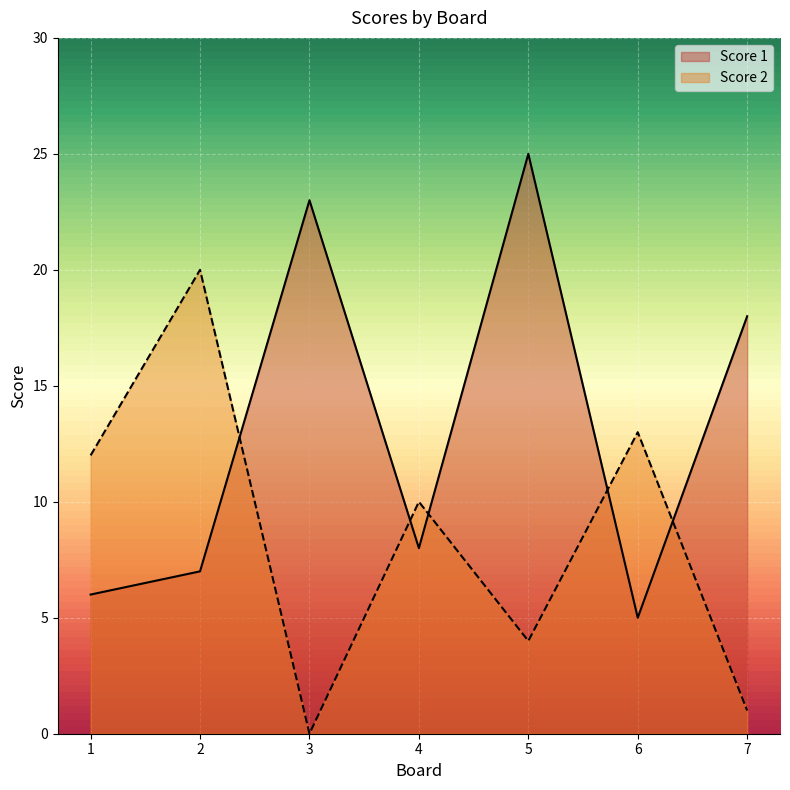

Rank the series by their average value, from lowest to highest.

Score 2, Score 1